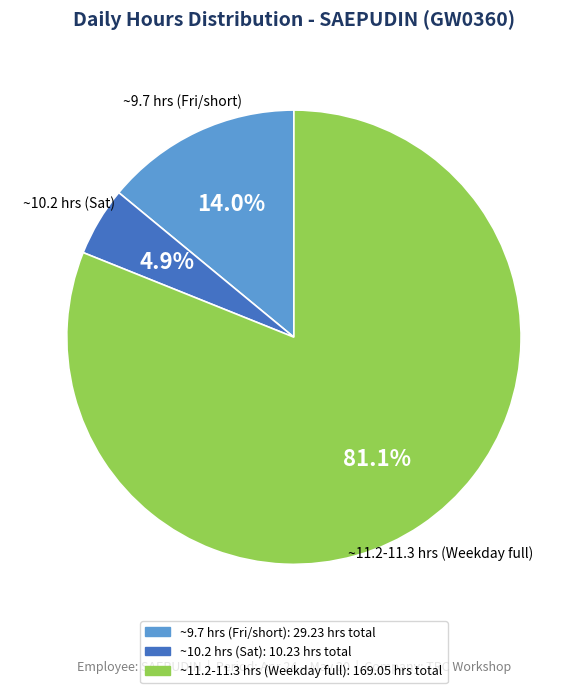

Count the number of slices in the pie.

3